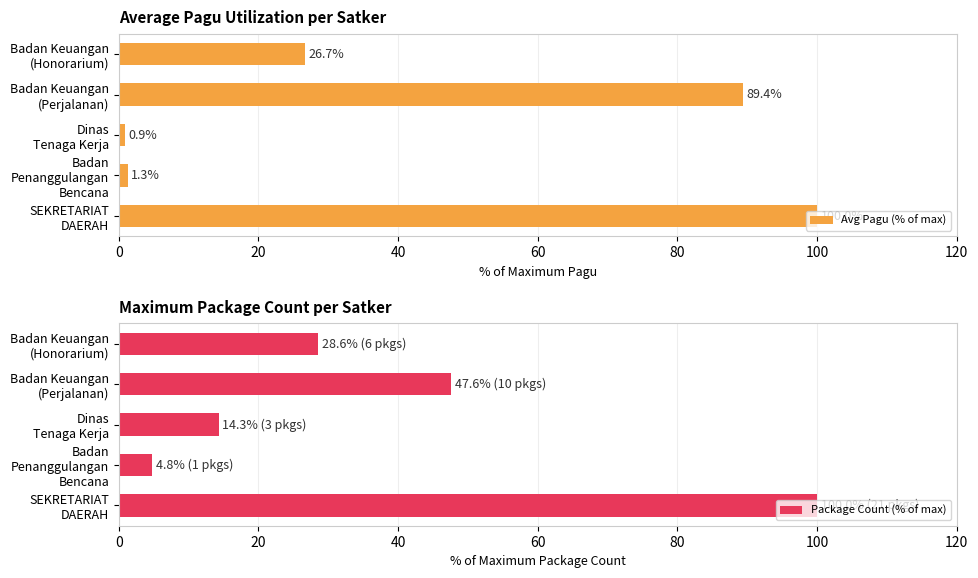

How many bars are there in total?

10